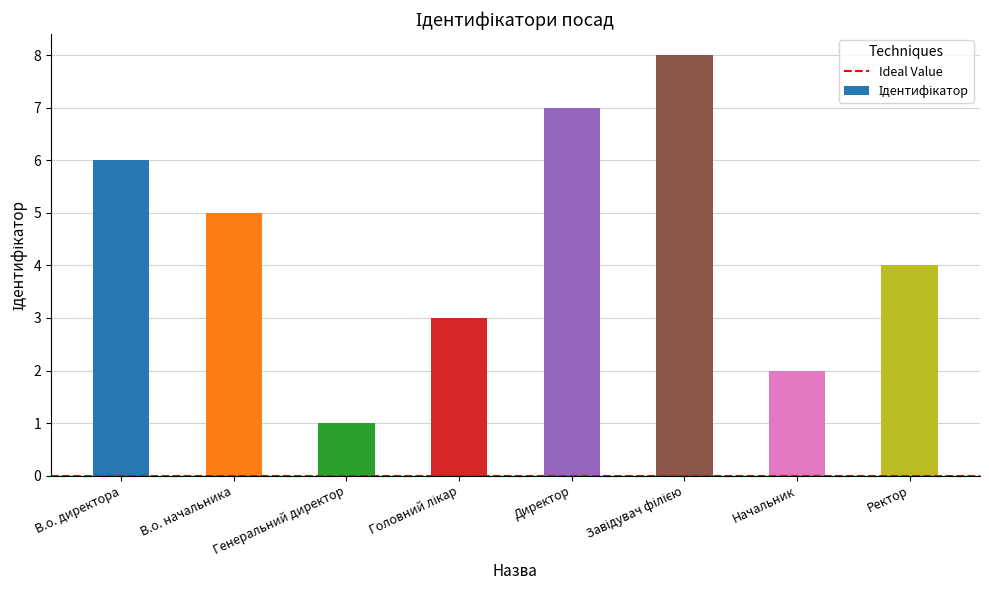

How many data points are less than 5?

4